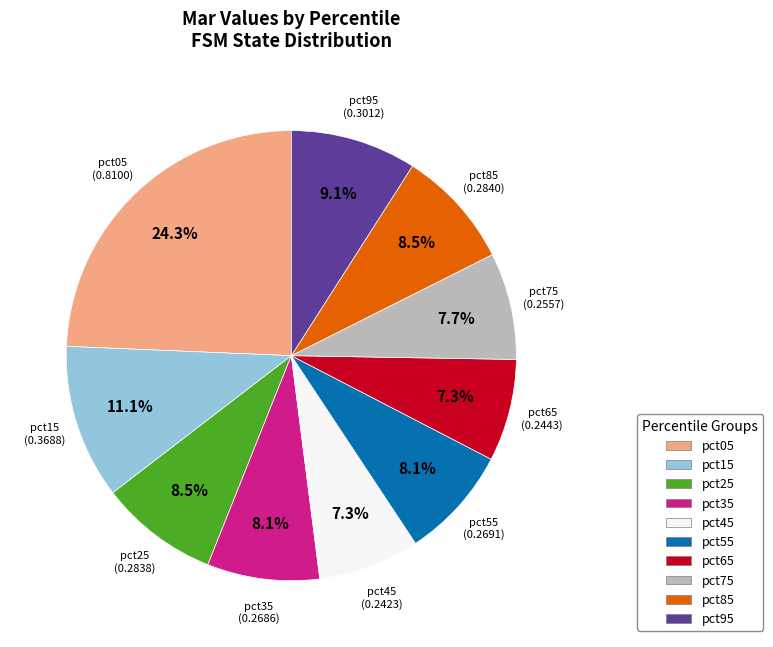

How much of the chart is everything except pct65?

92.7%